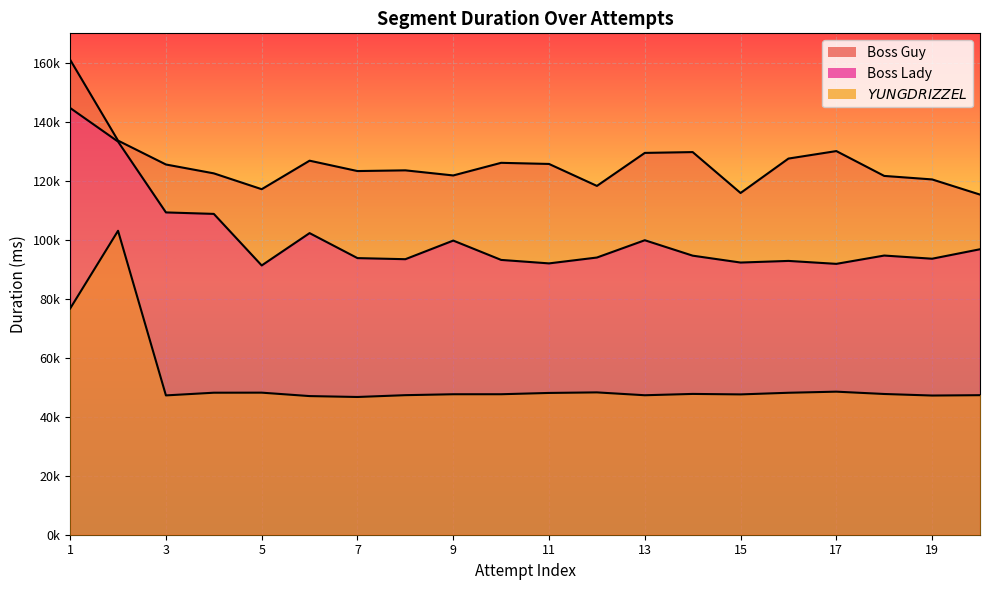

What is the value of the $YUNG DRIZZEL$ point at the 12th from the left?

48260